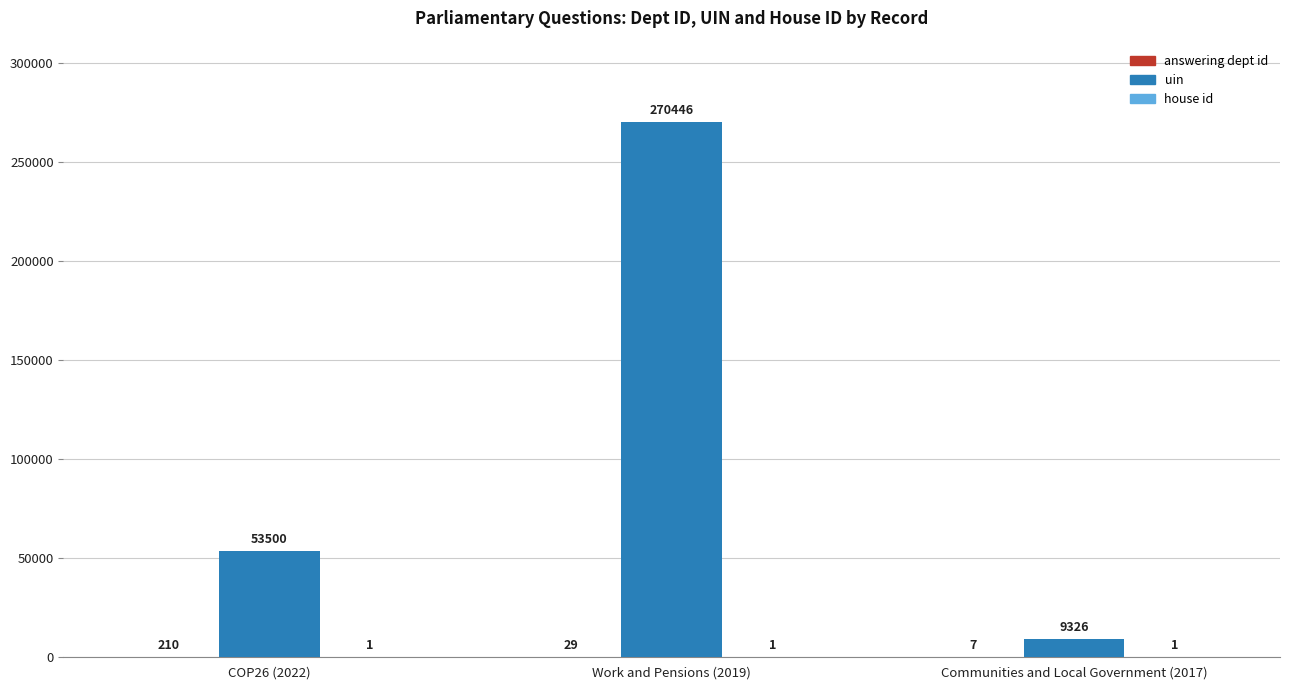

What is the sum of the uin values at Work and Pensions (2019) and COP26 (2022)?

323946